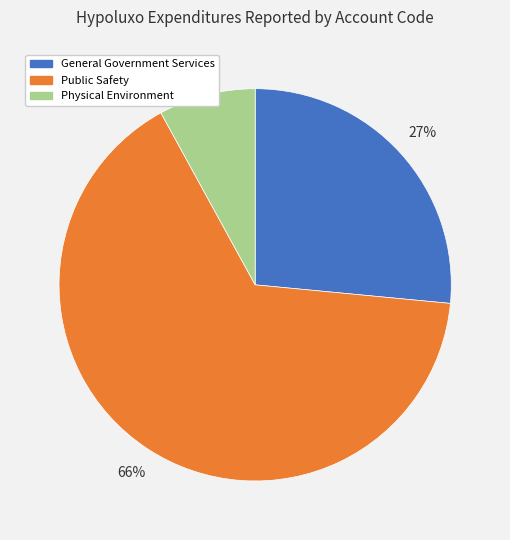

What is the ratio of the value at Public Safety to the value at Physical Environment?

8.2